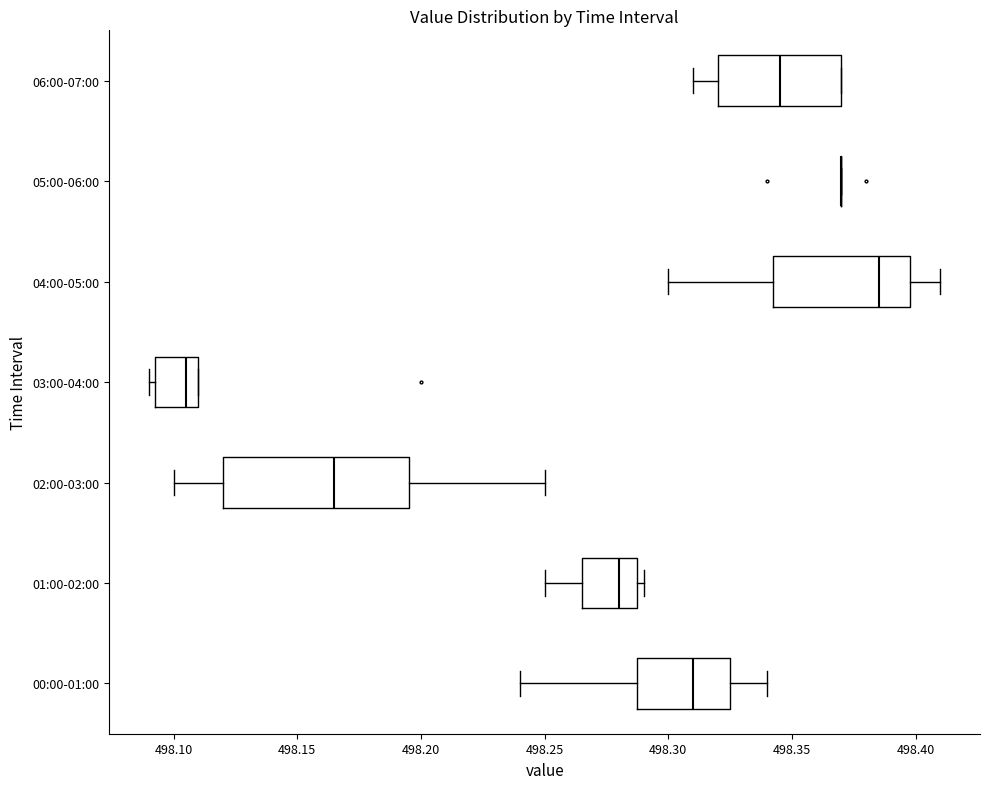

Reading bottom to top, read every box against the x-axis: the position of its median line, the range the box covers, and the ends of its whiskers. The values are not printed on the chart, so give them approximately, as read against the axis.

00:00-01:00: median 498.310, box 498.290 to 498.325, whiskers 498.240 to 498.340
01:00-02:00: median 498.280, box 498.265 to 498.290, whiskers 498.250 to 498.290 (just right of the box's right edge)
02:00-03:00: median 498.165, box 498.120 to 498.195, whiskers 498.100 to 498.250
03:00-04:00: median 498.105, box 498.095 to 498.110, whiskers 498.090 to 498.110
04:00-05:00: median 498.385, box 498.345 to 498.400, whiskers 498.300 to 498.410
05:00-06:00: box collapsed to a line at 498.370, whiskers 498.370 to 498.370
06:00-07:00: median 498.345, box 498.320 to 498.370, whiskers 498.310 to 498.370